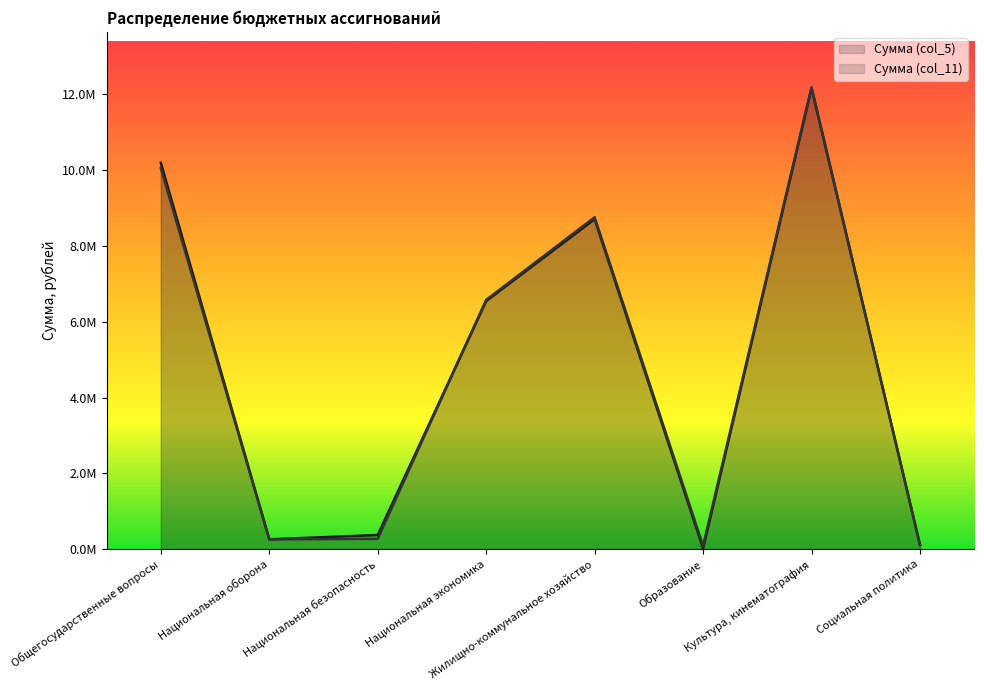

What is the difference between the maximum and minimum values in the Сумма (col_5) series?

12149205.0